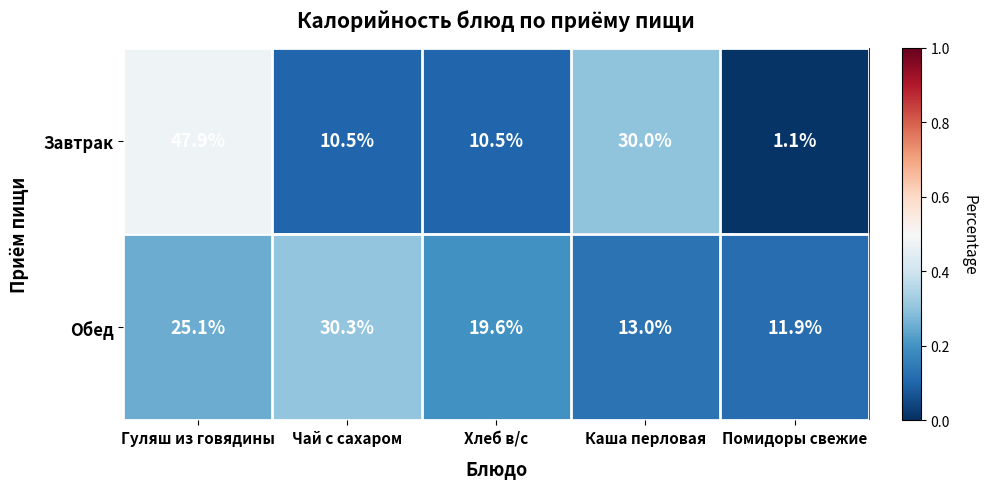

Rank the series at Хлеб в/с from highest to lowest value.

Обед, Завтрак